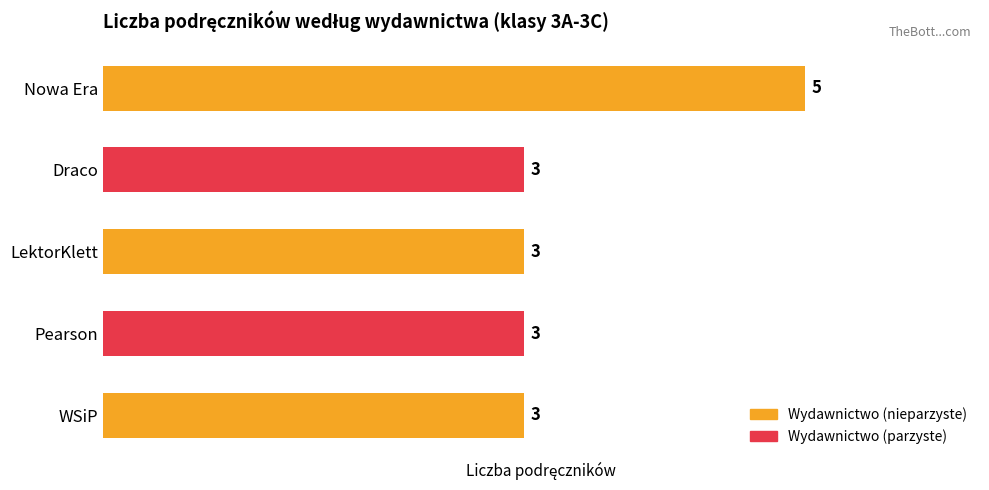

Reading top to bottom, list all the values displayed in this chart.

Nowa Era=5	Draco=3	LektorKlett=3	Pearson=3	WSiP=3